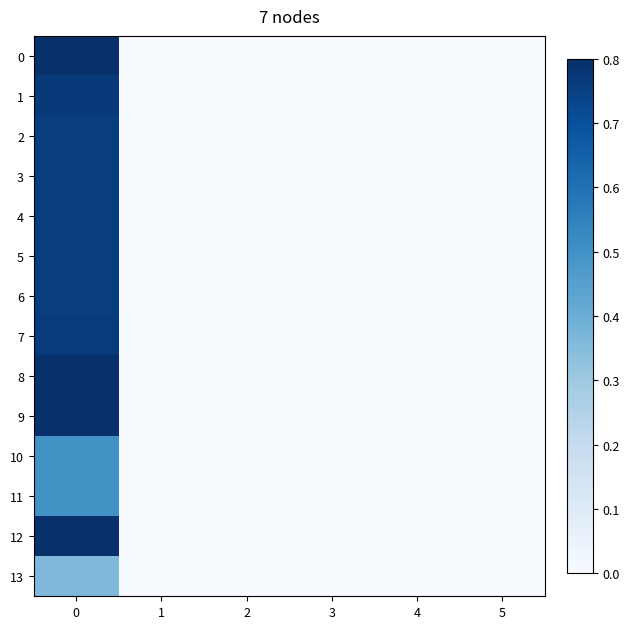

List the series in order of their peak value, lowest first.

13, 10, 11, 2, 3, 4, 5, 6, 7, 1, 0, 12, 8, 9